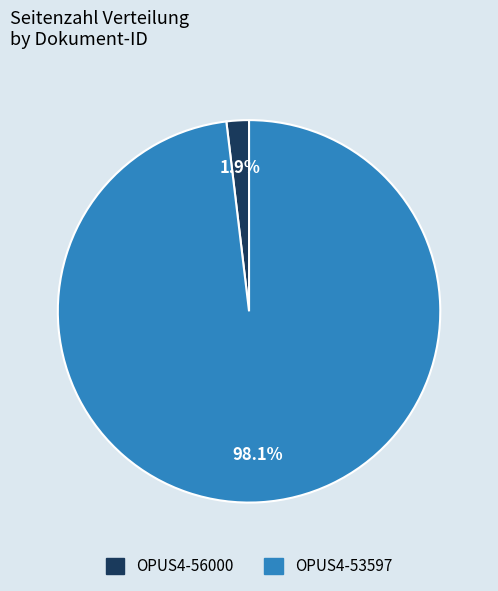

What percentage is NOT represented by OPUS4-53597?

1.9%